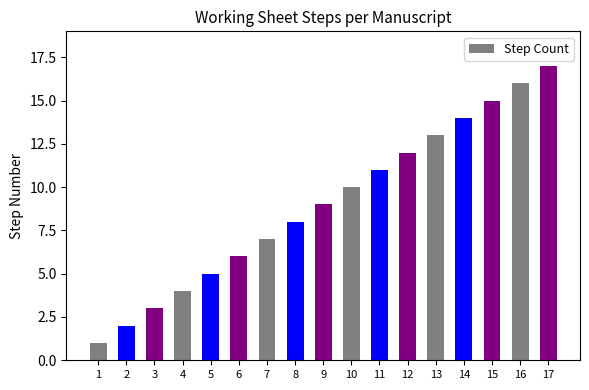

Reading right to left, extract all data points from this chart.

17=17	16=16	15=15	14=14	13=13	12=12	11=11	10=10	9=9	8=8	7=7	6=6	5=5	4=4	3=3	2=2	1=1